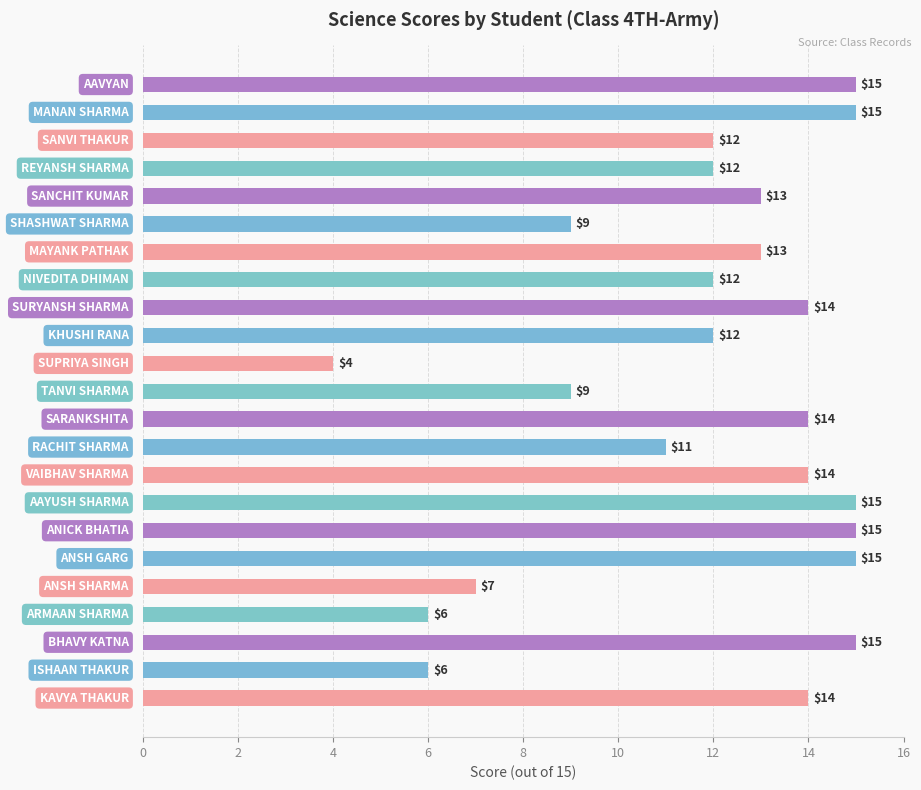

What is the sum of all values?

272